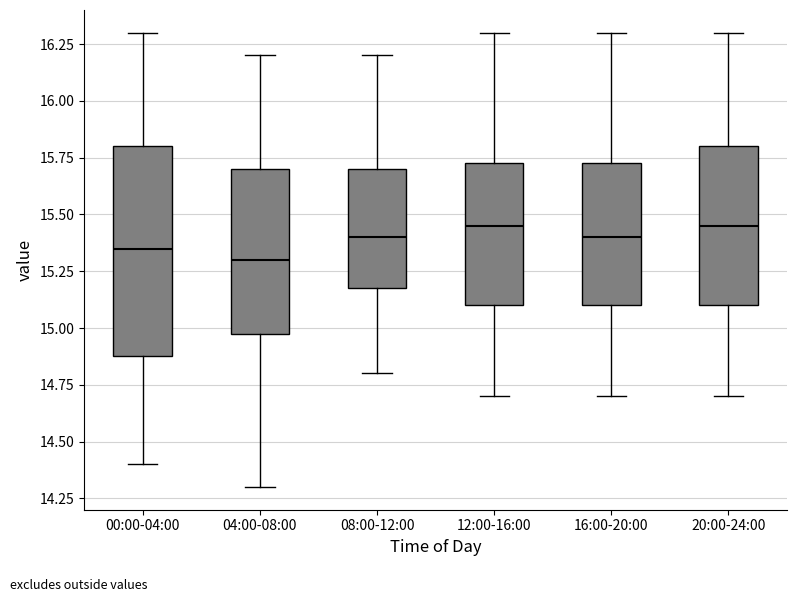

Reading left to right, transcribe this box plot: for each box, give where its median line is, the range the box spans, and where its two whiskers end, as read against the y-axis. The values are not printed on the chart, so give them approximately, as read against the axis.

00:00-04:00: median 15.35, box 14.90 to 15.80, whiskers 14.40 to 16.30
04:00-08:00: median 15.30, box 15.00 to 15.70, whiskers 14.30 to 16.20
08:00-12:00: median 15.40, box 15.20 to 15.70, whiskers 14.80 to 16.20
12:00-16:00: median 15.45, box 15.10 to 15.75, whiskers 14.70 to 16.30
16:00-20:00: median 15.40, box 15.10 to 15.75, whiskers 14.70 to 16.30
20:00-24:00: median 15.45, box 15.10 to 15.80, whiskers 14.70 to 16.30